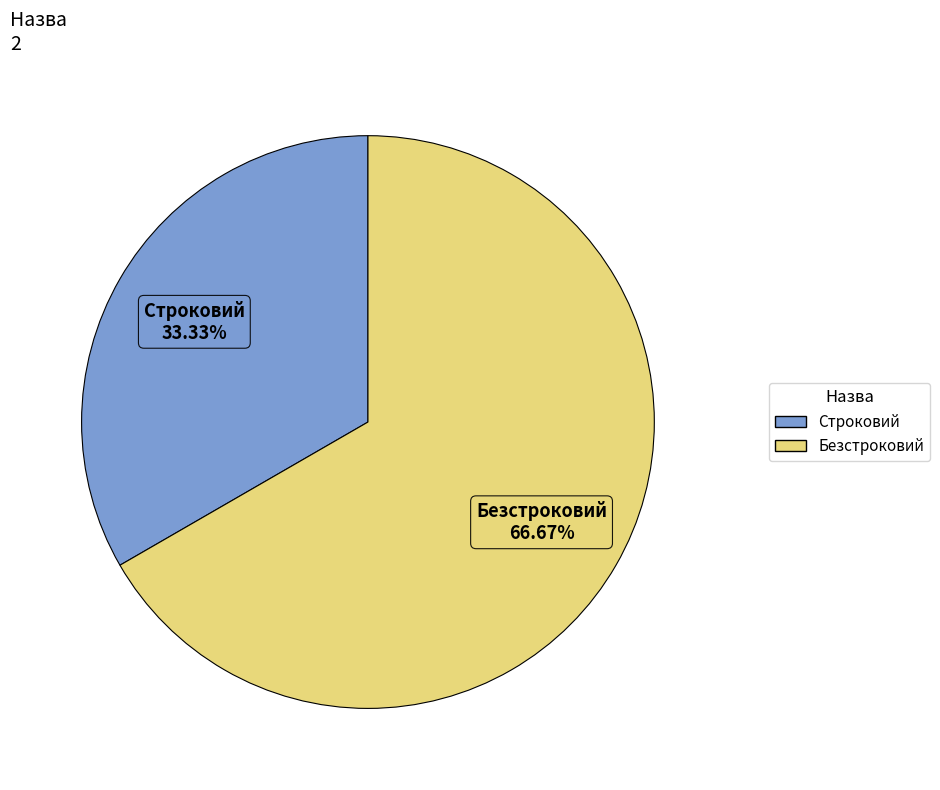

Does Безстроковий account for over 50% of the chart?

Yes